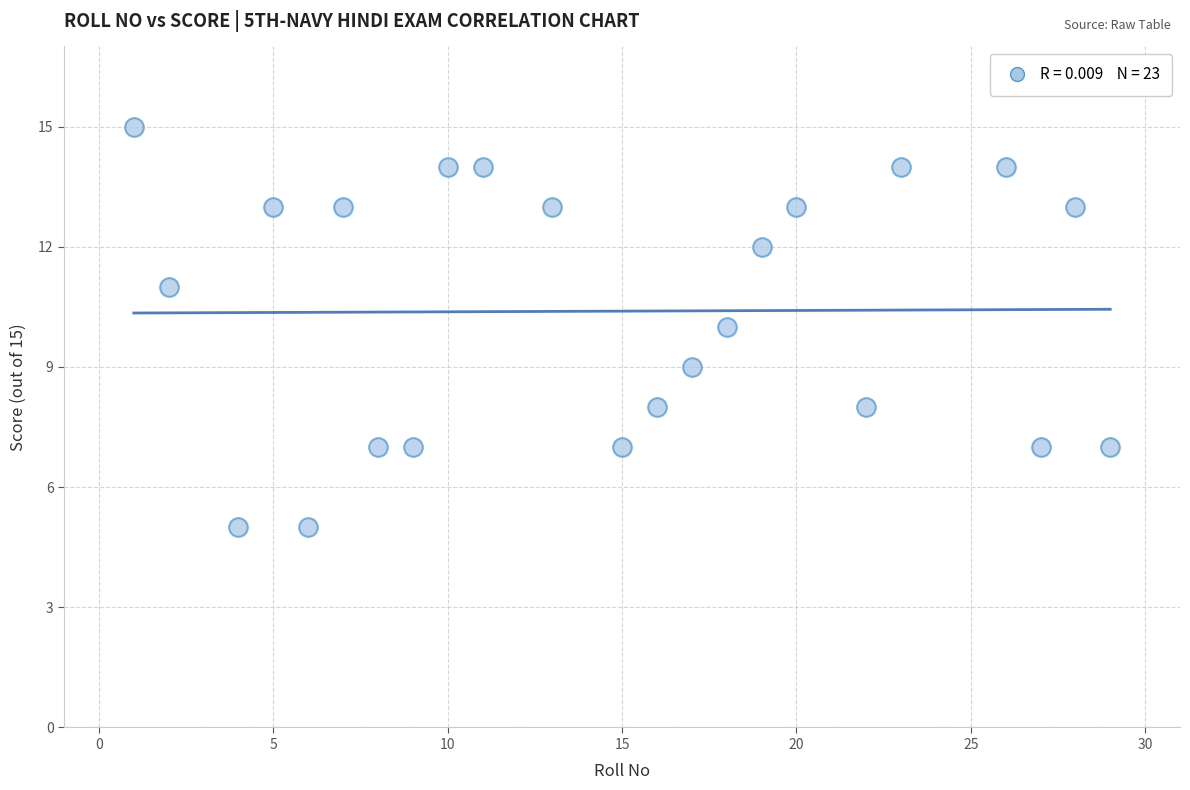

What is the range of X values (max minus min)?

28